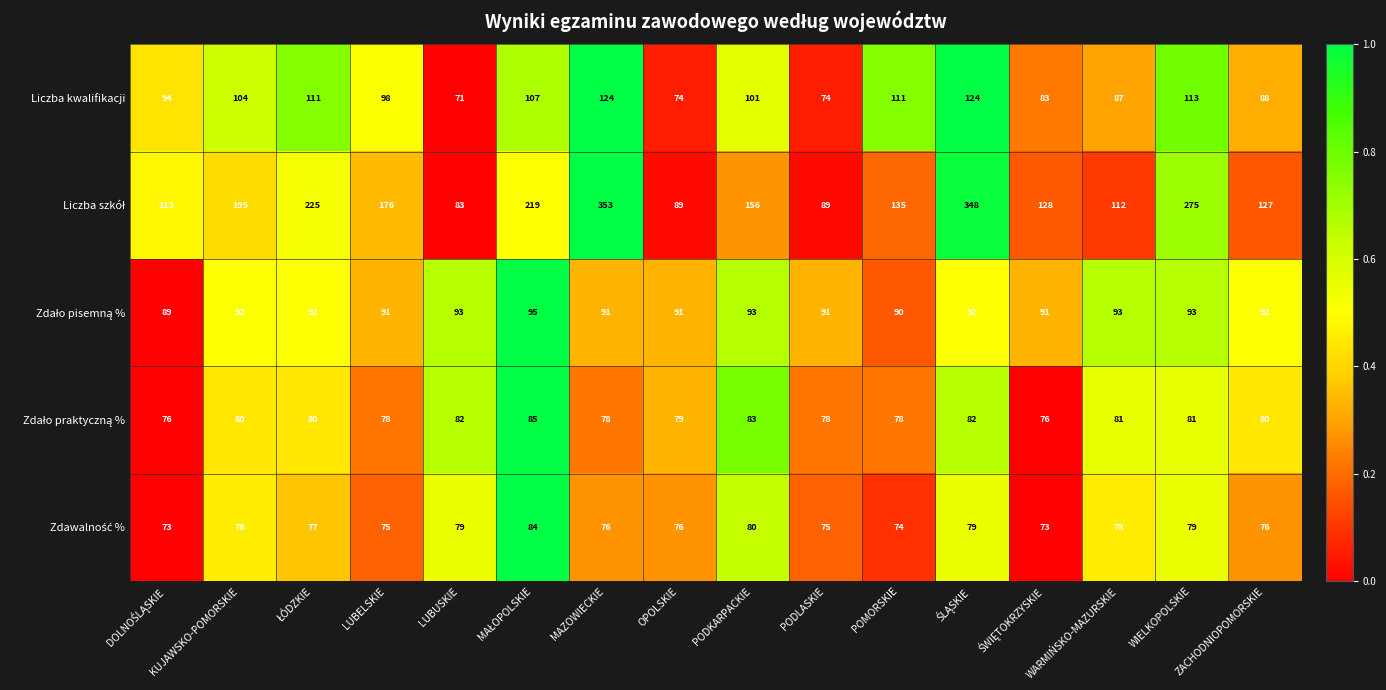

Which category has the lowest value across all series?

LUBUSKIE